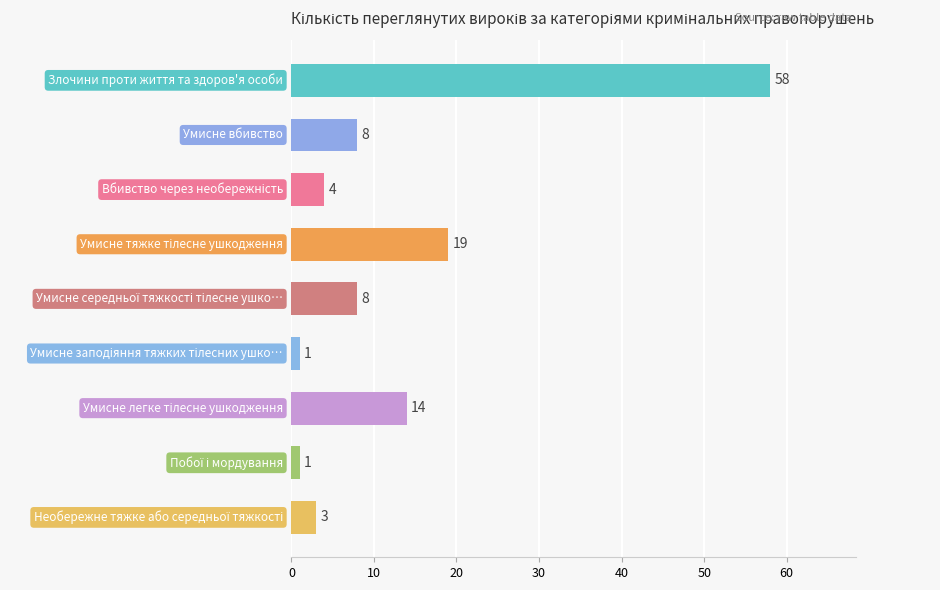

What is the difference between the second highest and minimum values?

18